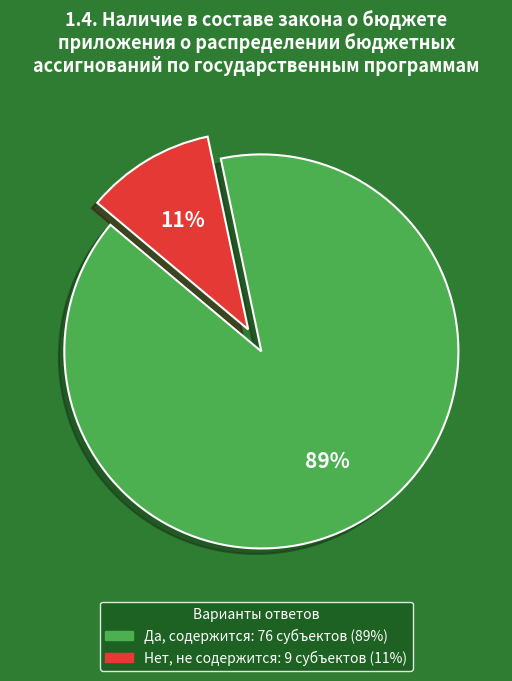

To the nearest percent, what is the average slice percentage?

50%